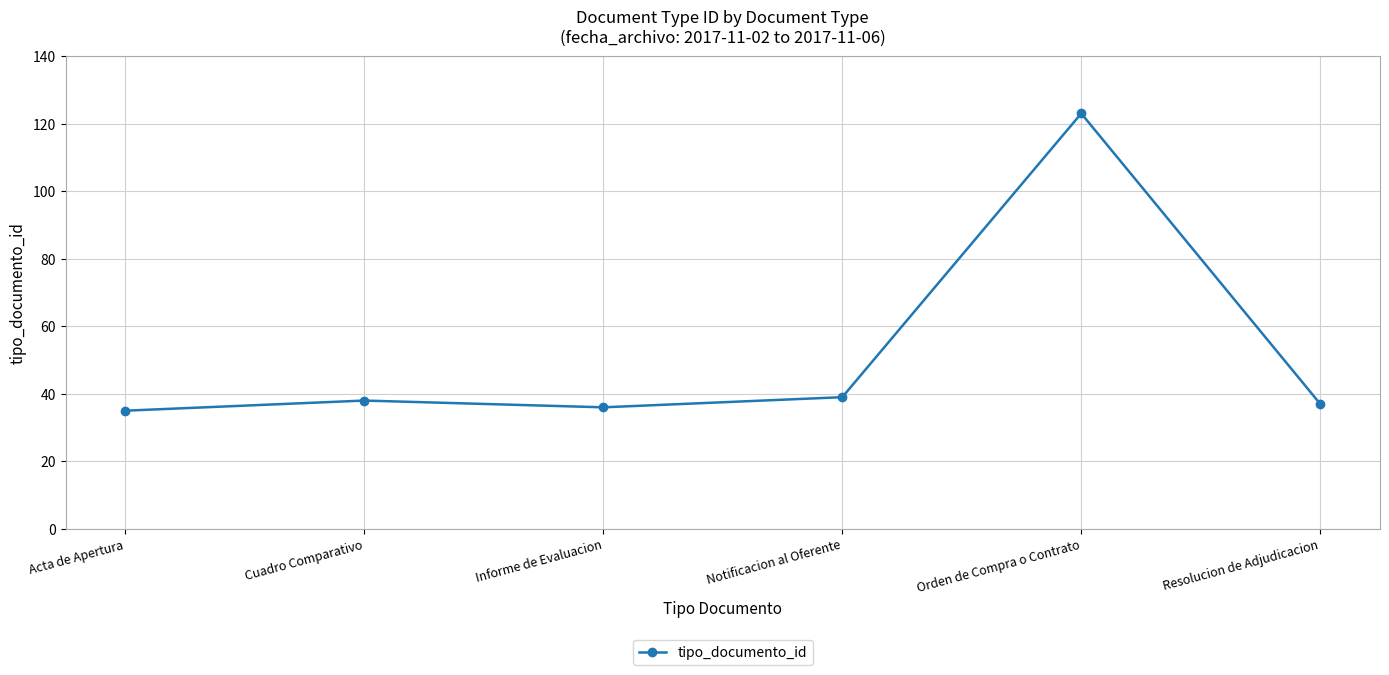

Reading left to right, what are all the values shown in this chart?

35	38	36	39	123	37